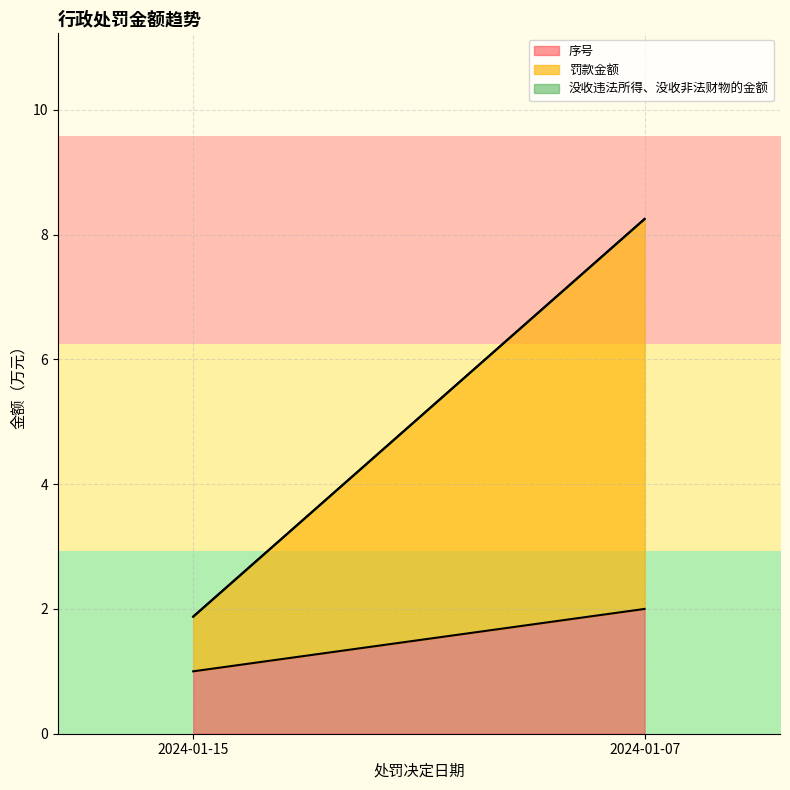

Between 2024-01-15 and 2024-01-07, which is larger?

2024-01-07